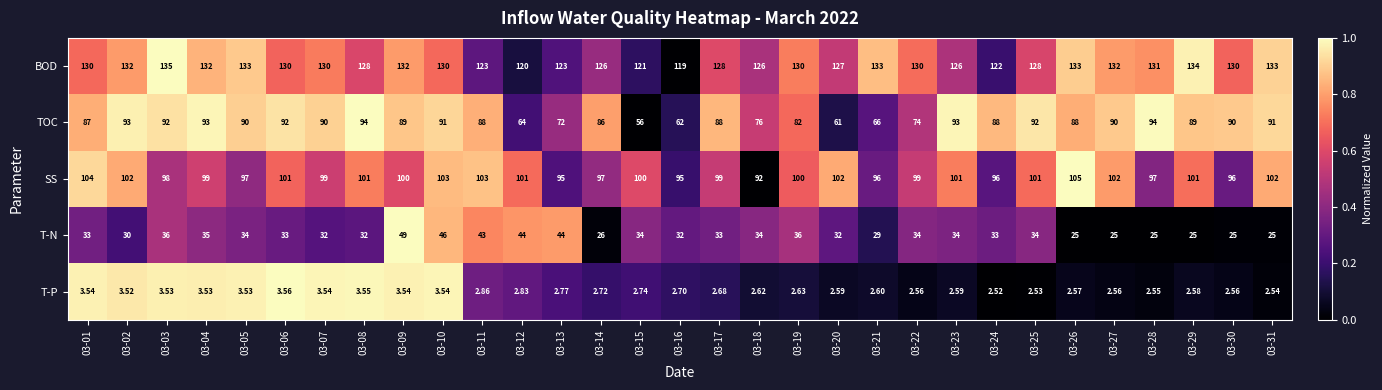

Between 03-01 and 03-20, which series saw the biggest shift?

TOC